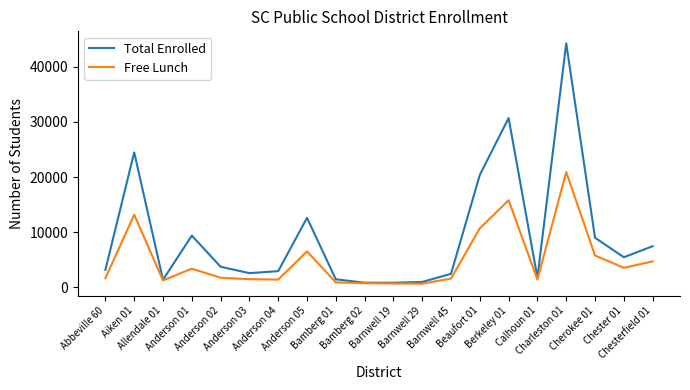

Which series has the widest spread of values?

Total Enrolled